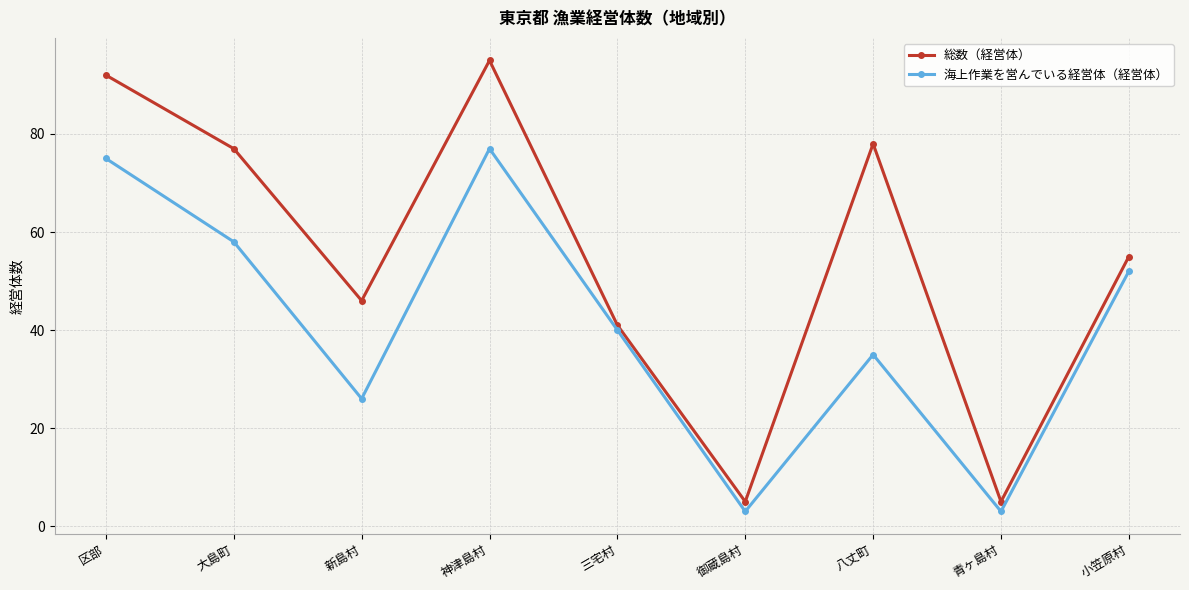

True or false: 総数（経営体） and 海上作業を営んでいる経営体（経営体） intersect in this chart.

False